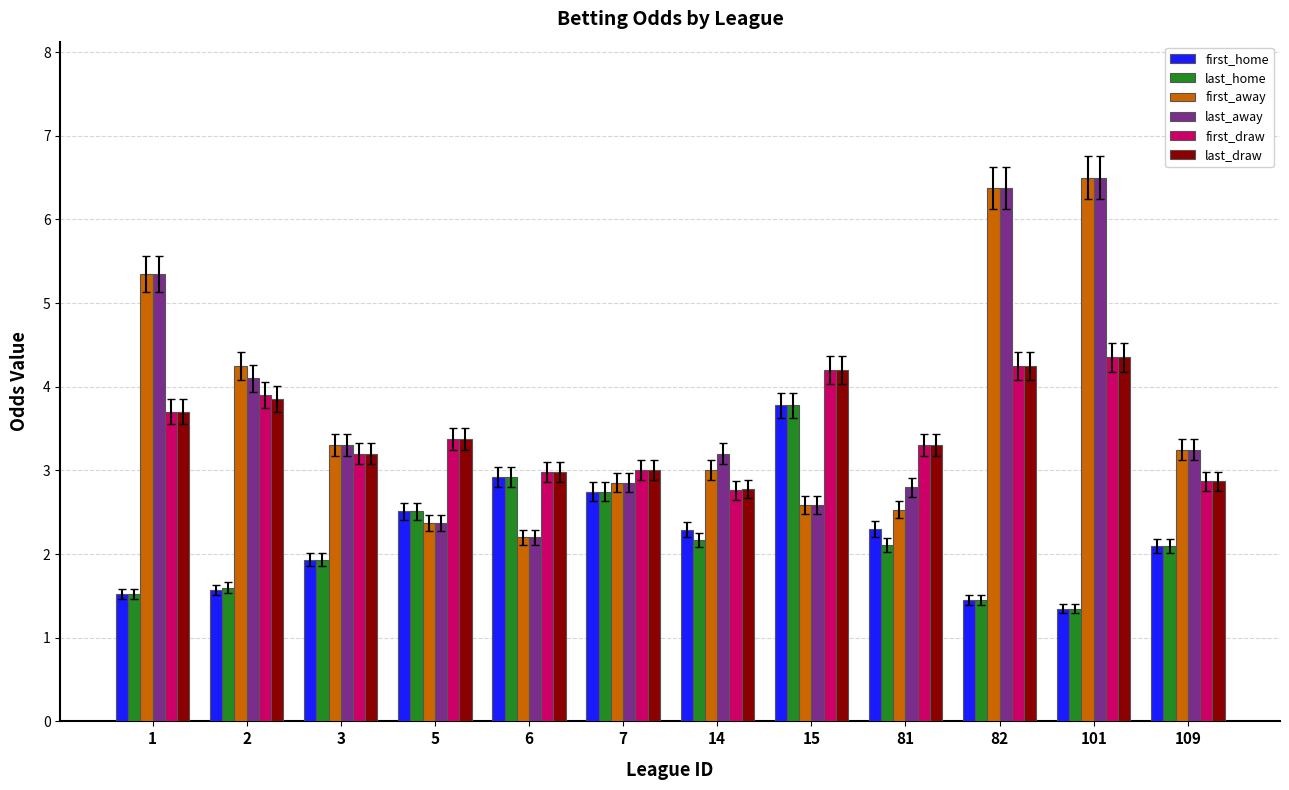

What is the total value across all series at 15?

21.1